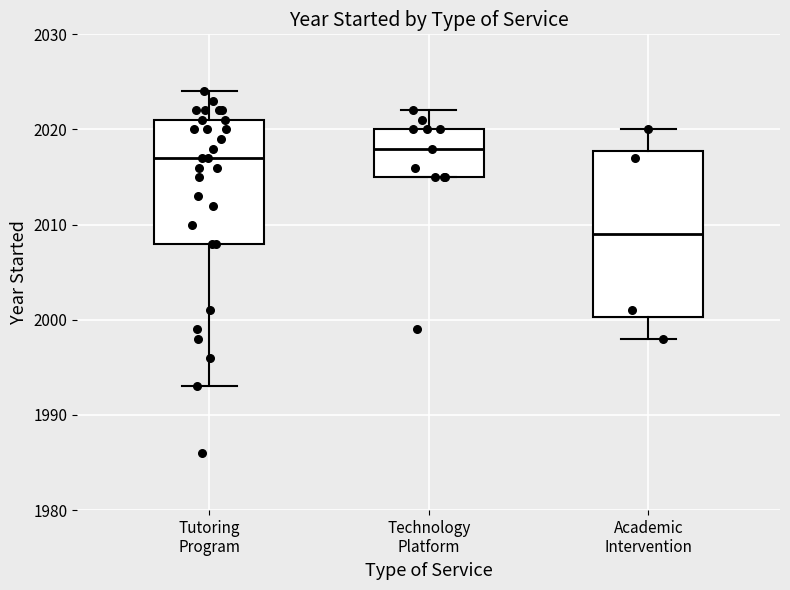

Where is the lower edge of the box for Tutoring Program on the y-axis? The values are not printed on the chart, so give them approximately, as read against the axis.

2008